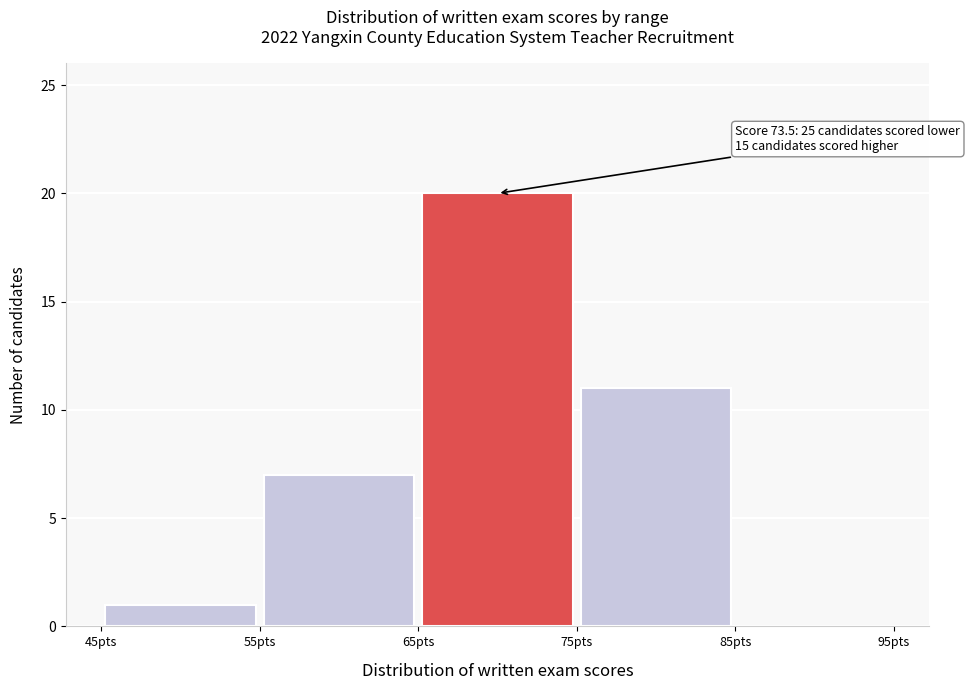

Over which range of the x-axis is the bar tallest?

65 to 75